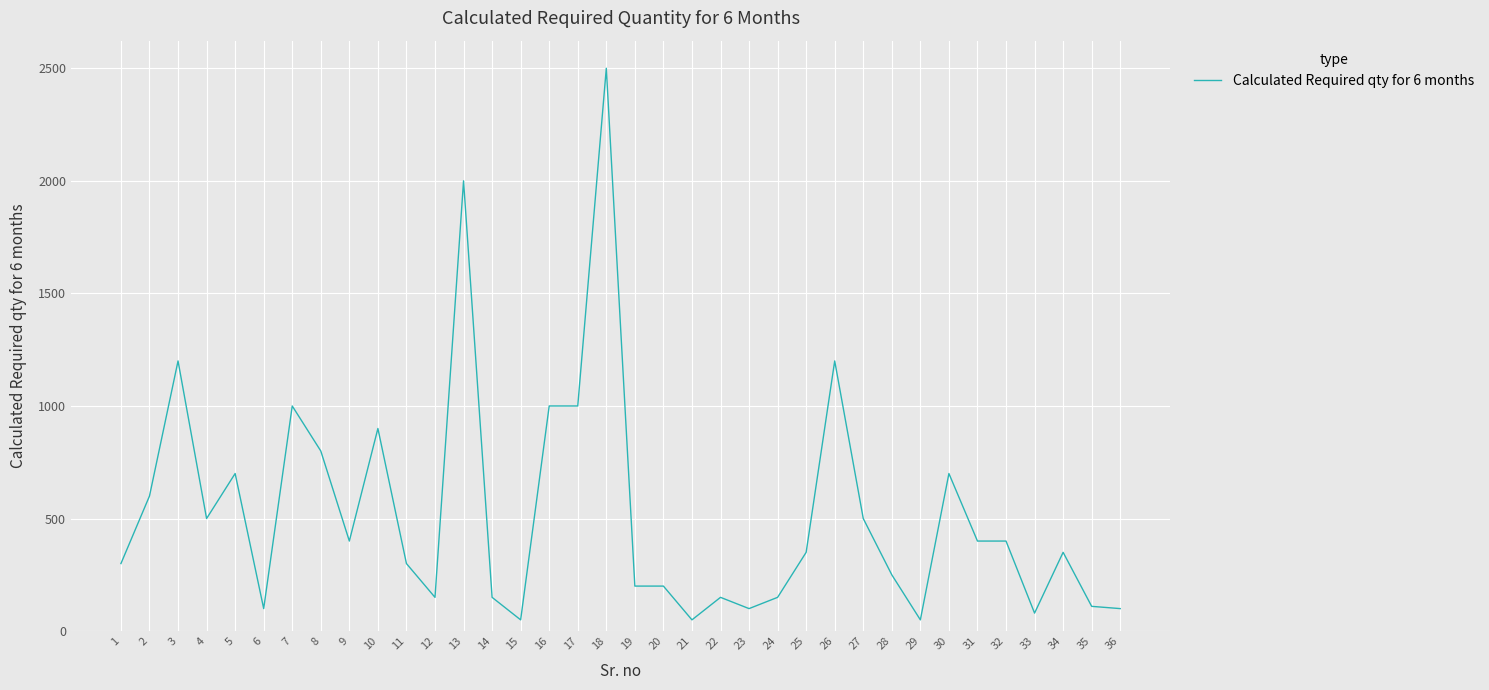

What is the difference between the maximum and minimum values?

2450